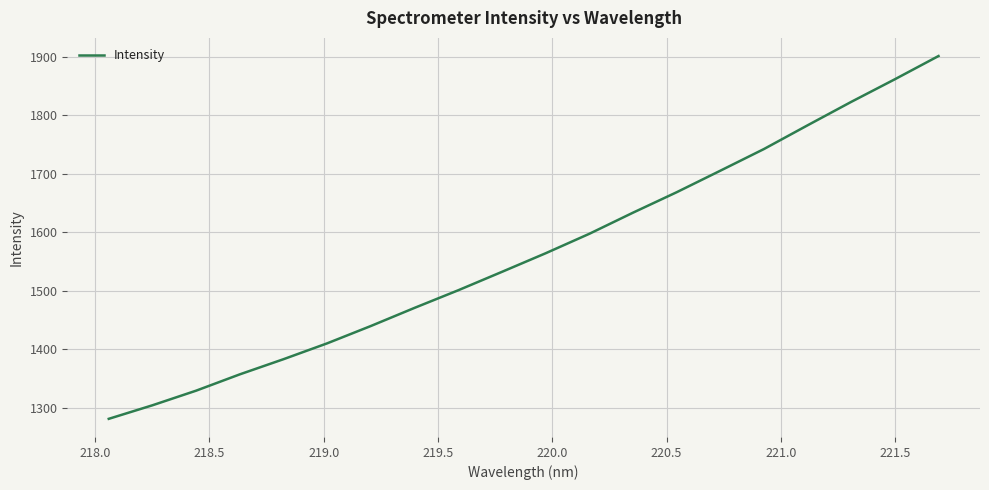

What is the difference between the maximum and minimum values?

620.2